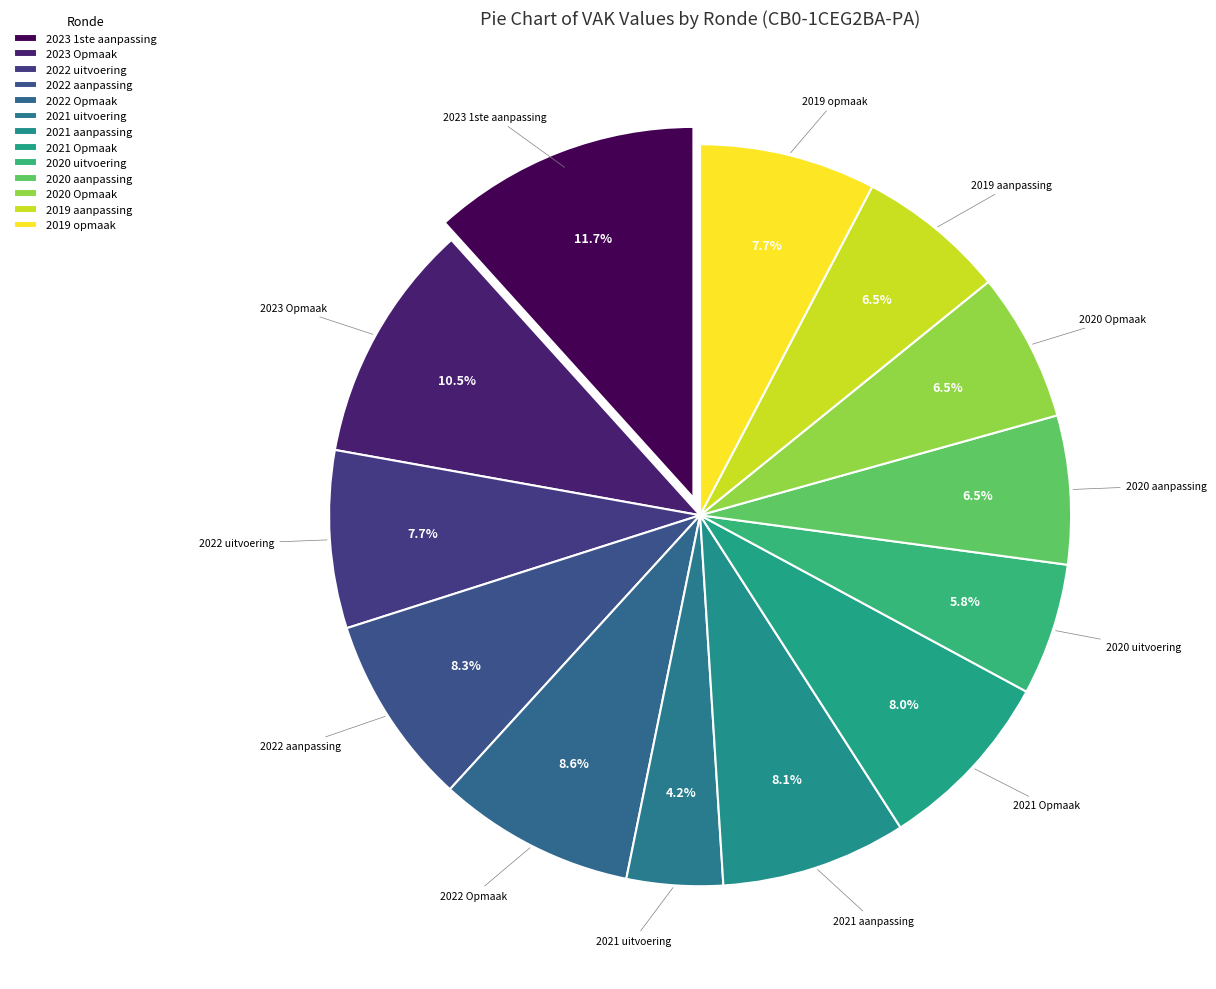

Count the number of slices in the pie.

13